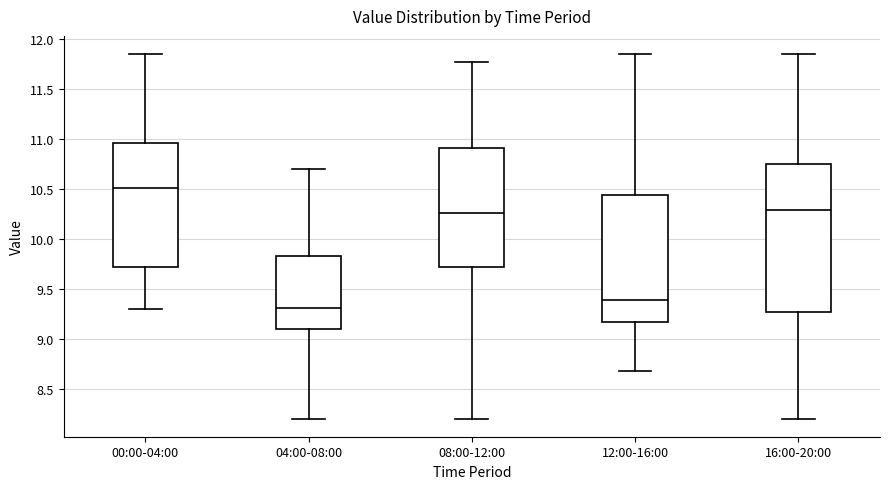

Reading left to right, transcribe this box plot: for each box, give where its median line is, the range the box spans, and where its two whiskers end, as read against the y-axis. The values are not printed on the chart, so give them approximately, as read against the axis.

00:00-04:00: median 10.50, box 9.70 to 10.95, whiskers 9.30 to 11.85
04:00-08:00: median 9.30, box 9.10 to 9.85, whiskers 8.20 to 10.70
08:00-12:00: median 10.25, box 9.70 to 10.90, whiskers 8.20 to 11.75
12:00-16:00: median 9.40, box 9.15 to 10.45, whiskers 8.70 to 11.85
16:00-20:00: median 10.30, box 9.25 to 10.75, whiskers 8.20 to 11.85